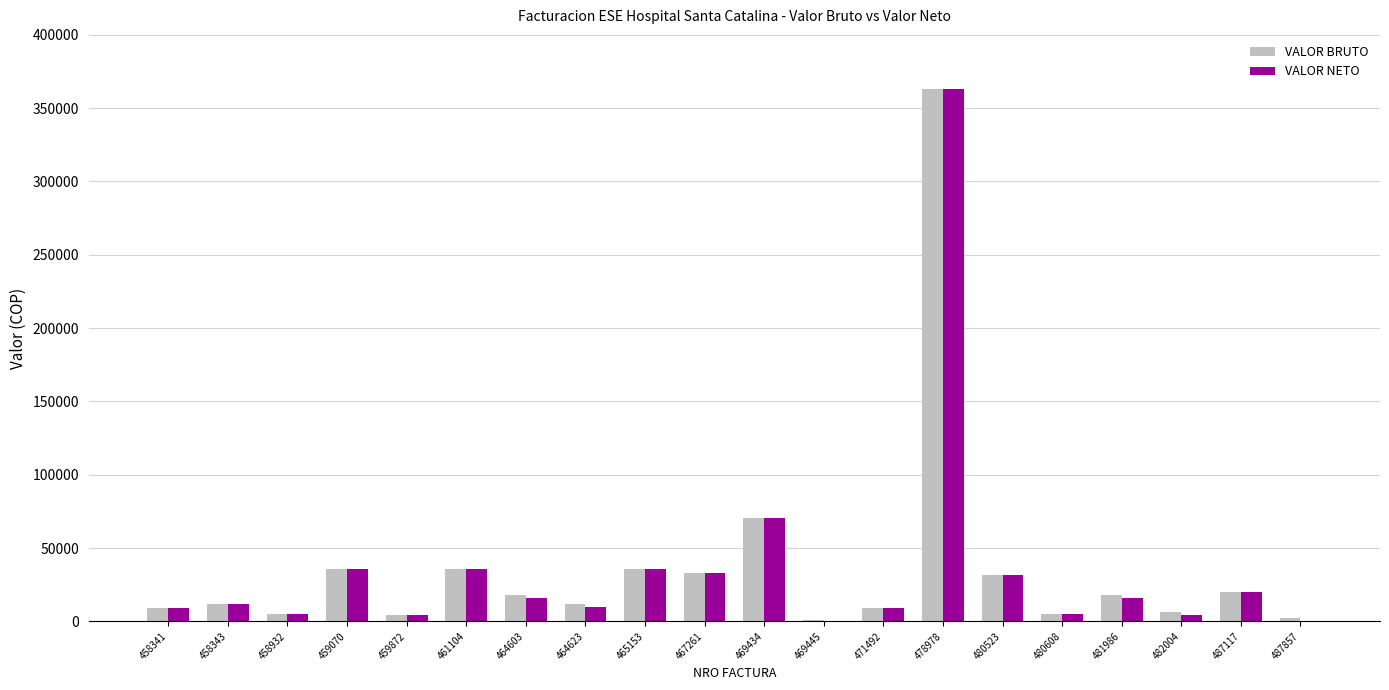

What is the maximum value for VALOR NETO?

363044